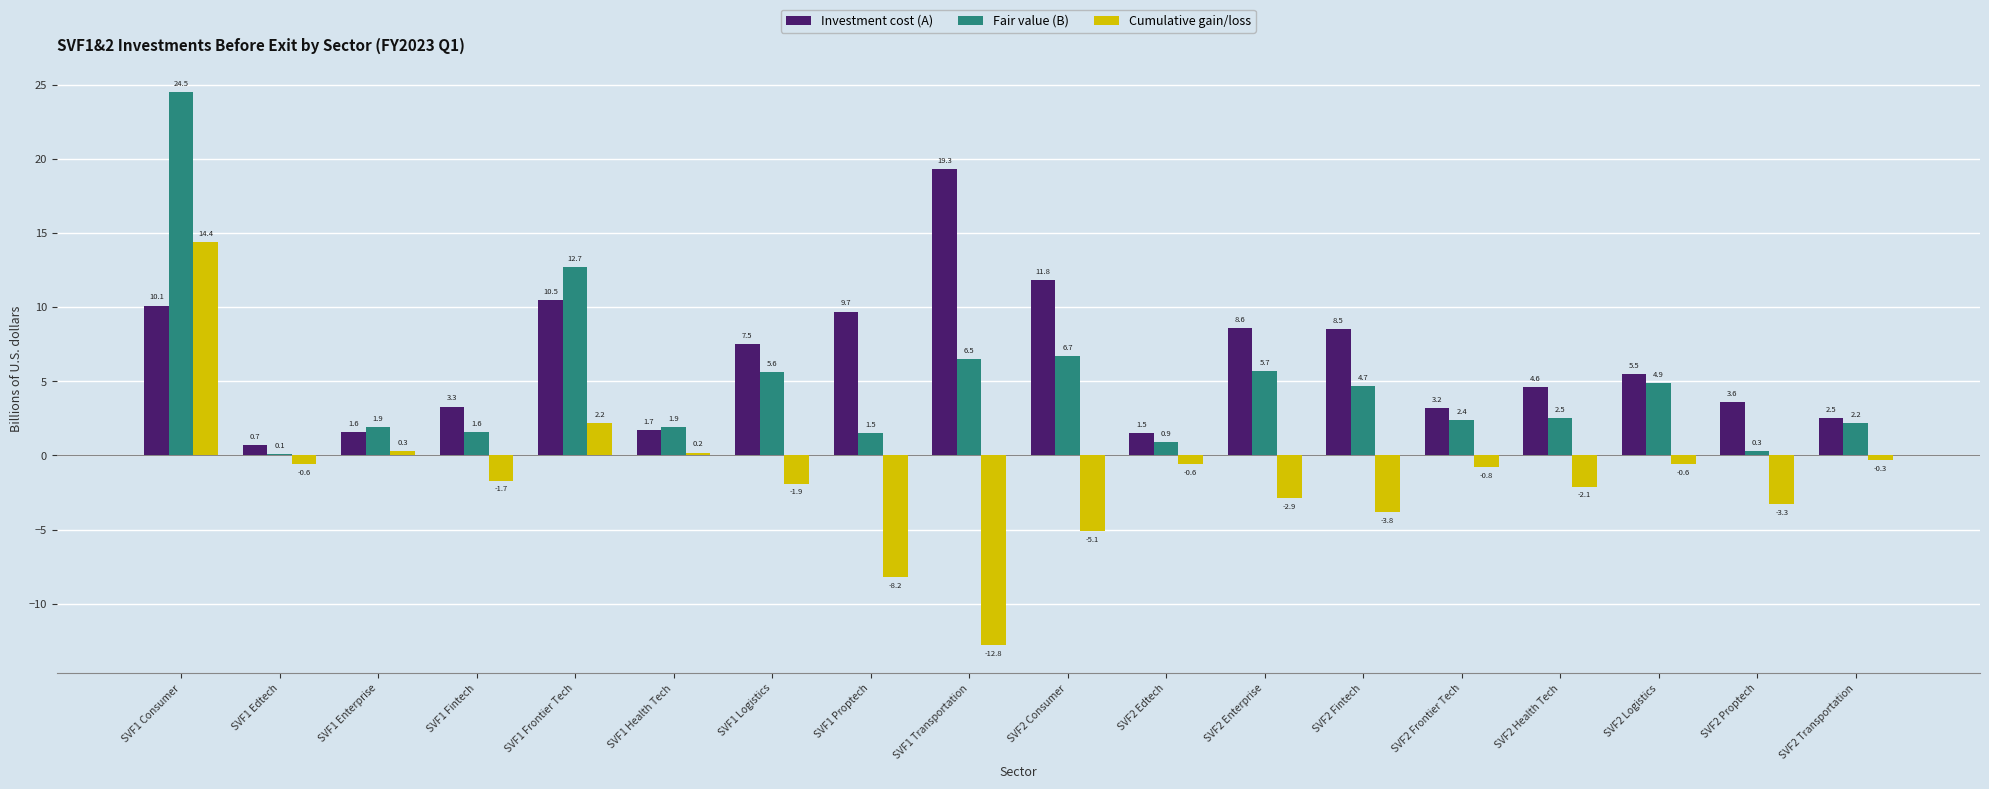

At which category does the chart reach its peak across all series?

SVF1 Consumer